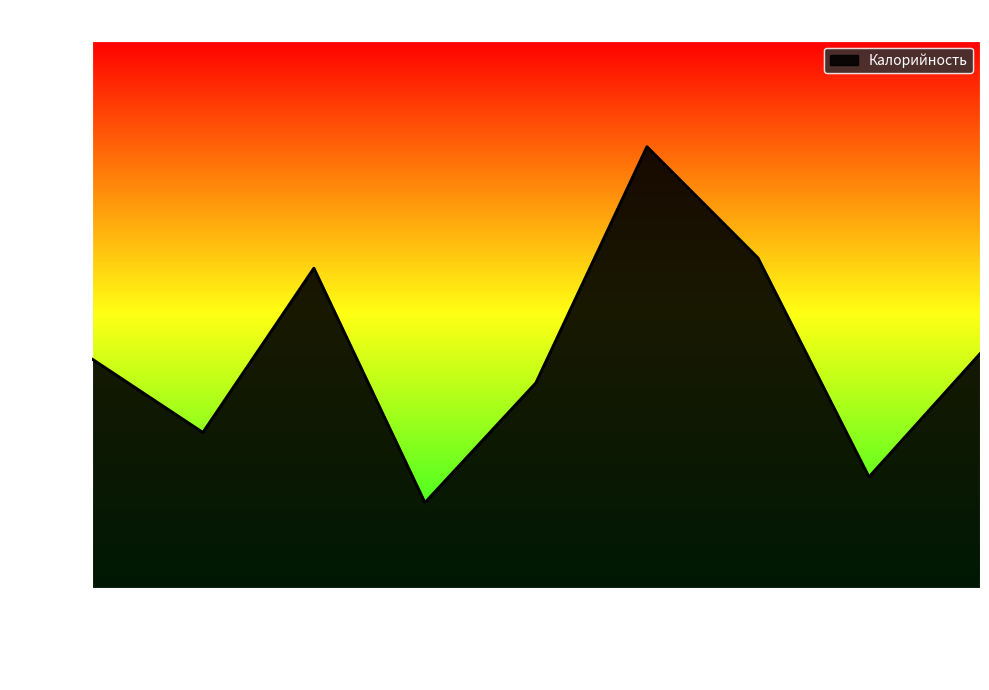

At which label is the value closest to 154?

хлеб ржаной